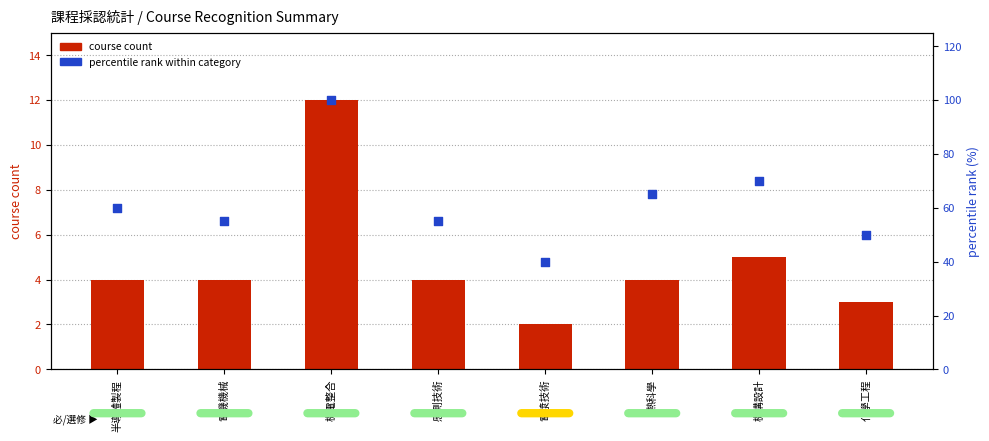

Is the value of course count at 電漿技術 greater than the value of percentile rank at 半導體製程?

No